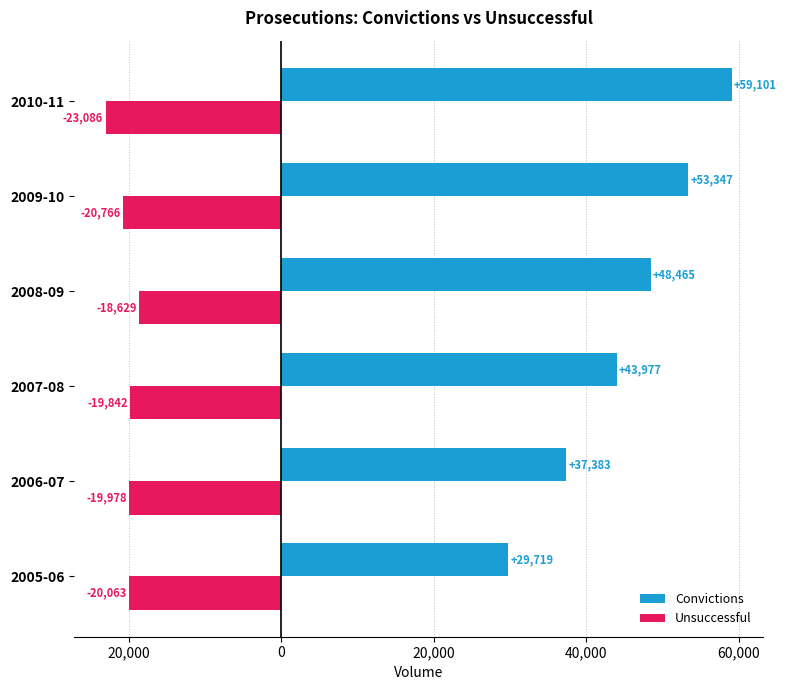

What are all the series names shown in the legend?

Convictions, Unsuccessful